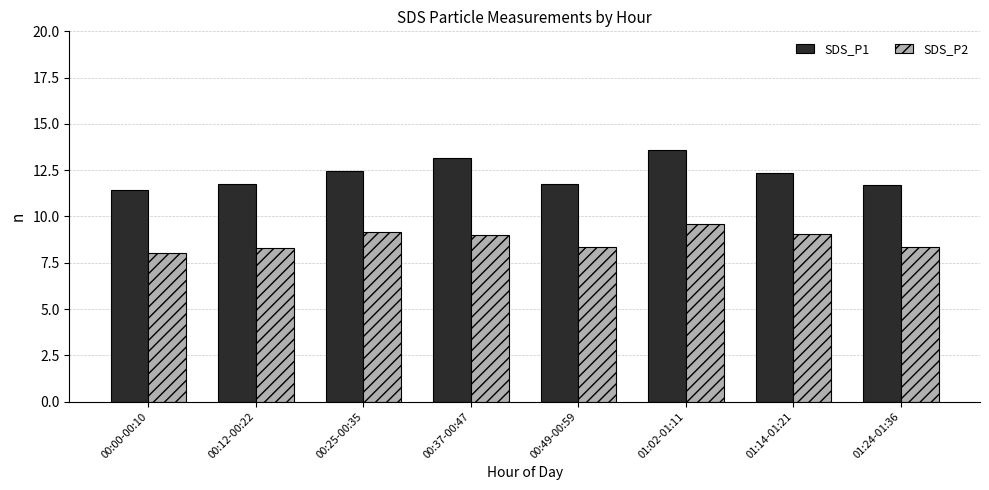

Which series has the largest range (max minus min)?

SDS_P1